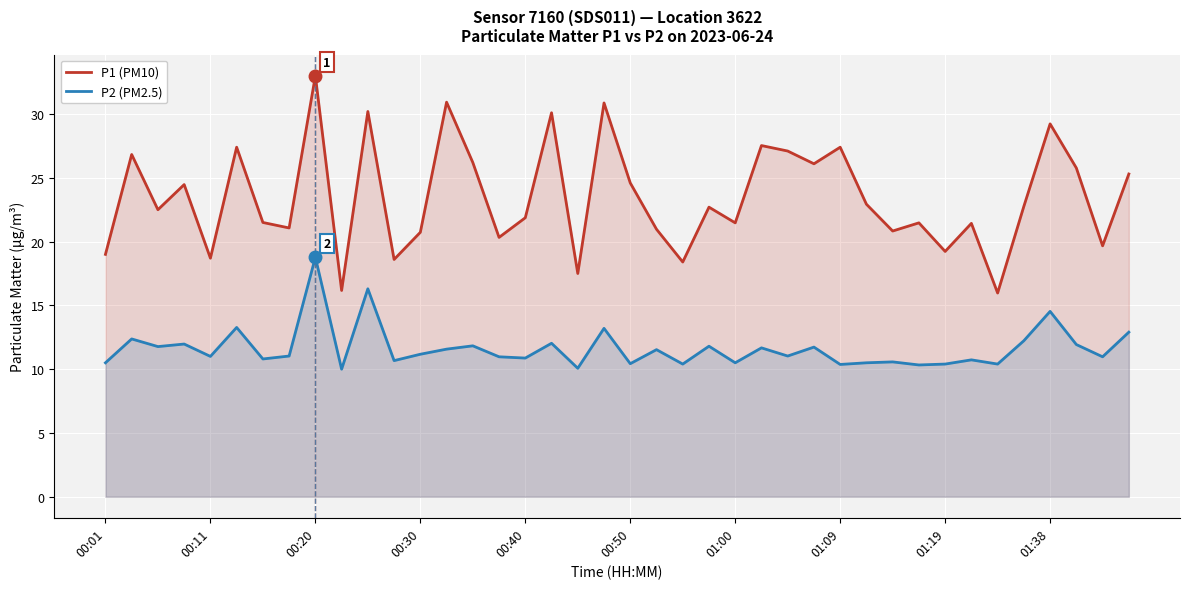

How many data points in P2 (PM2.5) are less than 11?

18